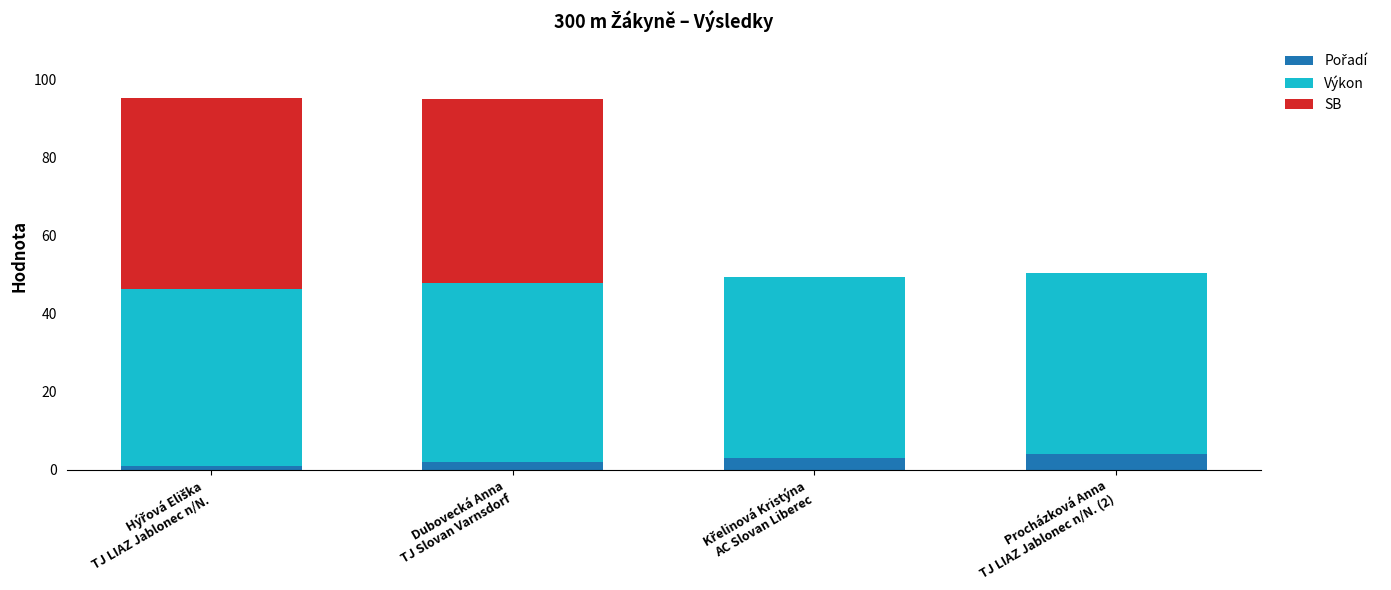

How many distinct data groups are displayed?

3